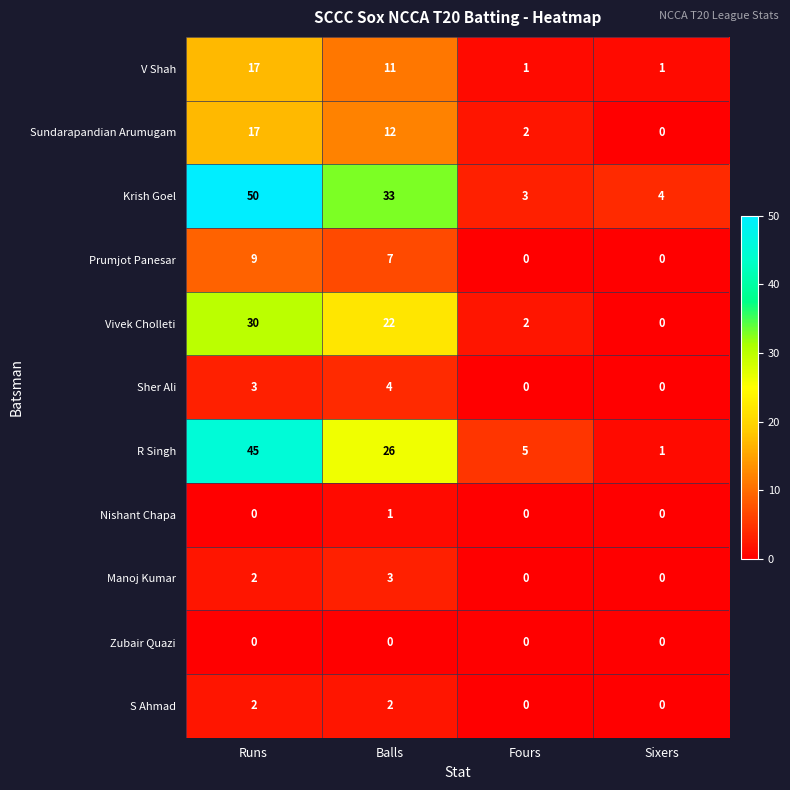

What is the difference between the highest and lowest values at Fours?

5